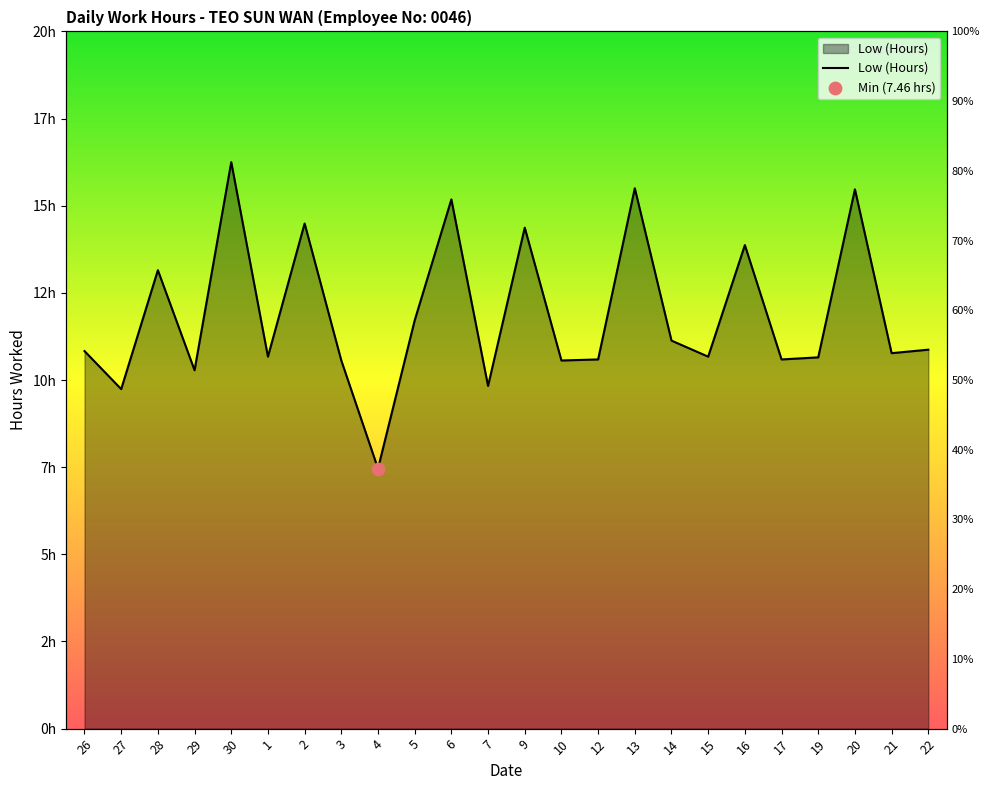

What is the change in value from 2 to 13?

+1.0